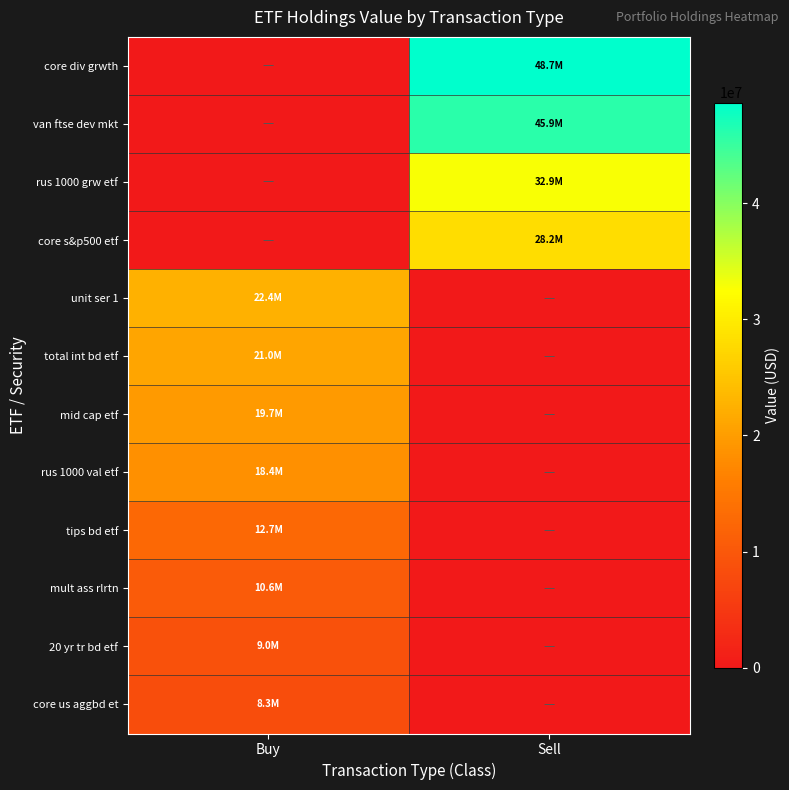

At how many categories does at least one series exceed 47353786?

1